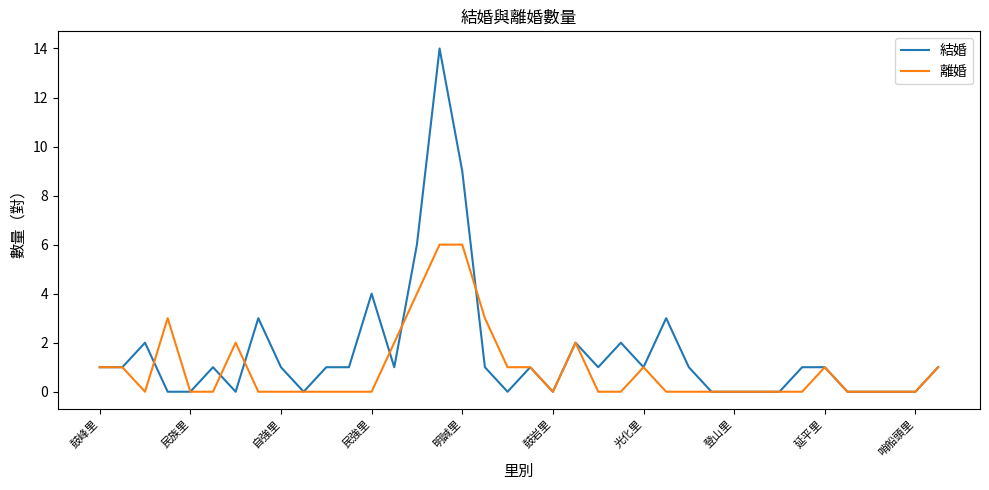

How many 離婚 values are between 0 and 1?

30